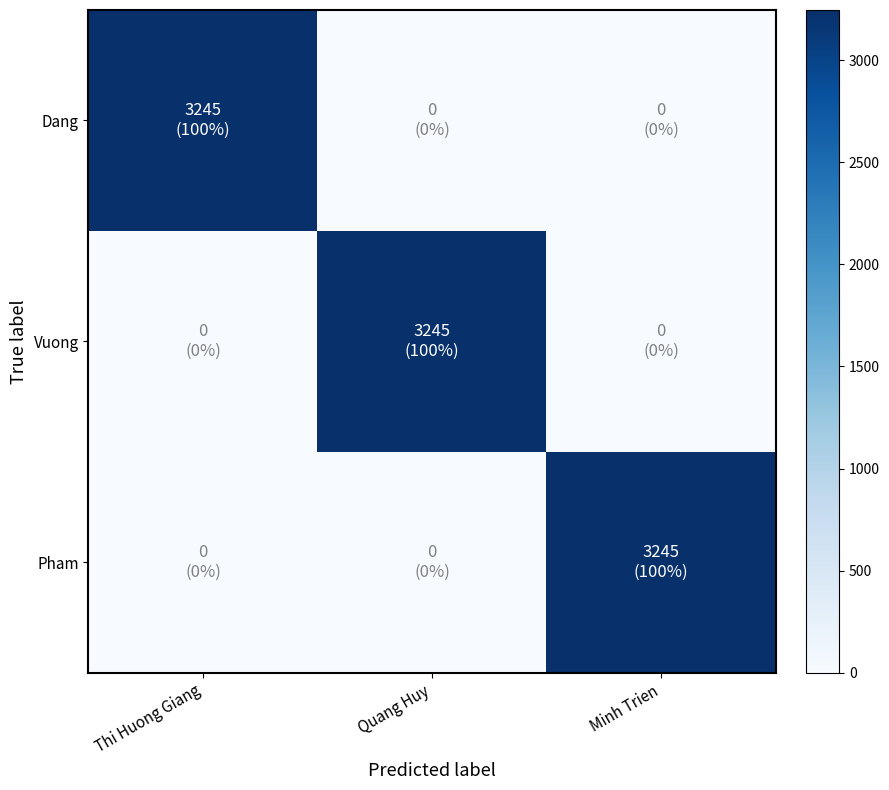

Reading left to right, list all the values displayed in this chart.

Dang: Thi Huong Giang=3245	Quang Huy=0	Minh Trien=0
Vuong: Thi Huong Giang=0	Quang Huy=3245	Minh Trien=0
Pham: Thi Huong Giang=0	Quang Huy=0	Minh Trien=3245